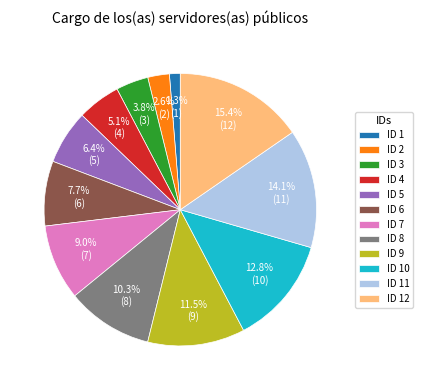

Between ID 6 and ID 8, which is larger?

ID 8